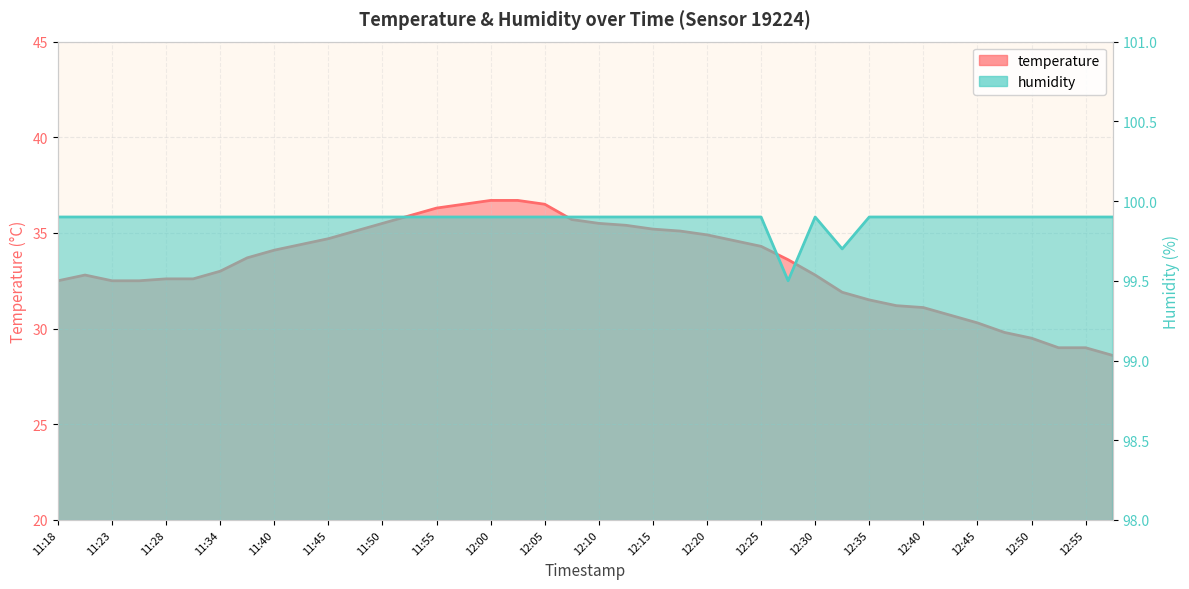

At which category is the sum across all series the highest?

12:00